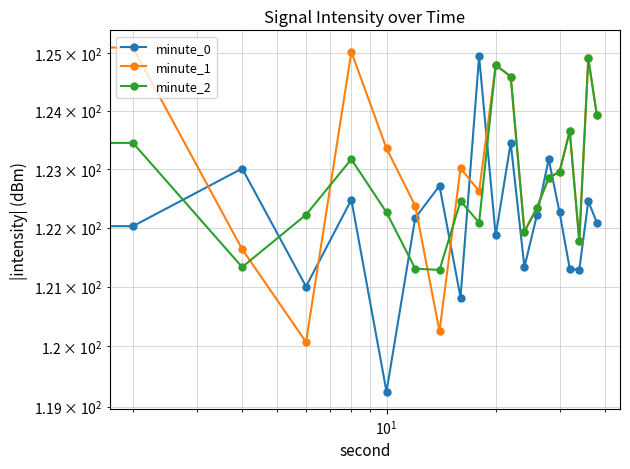

Is this an area chart (filled region under the line)?

No